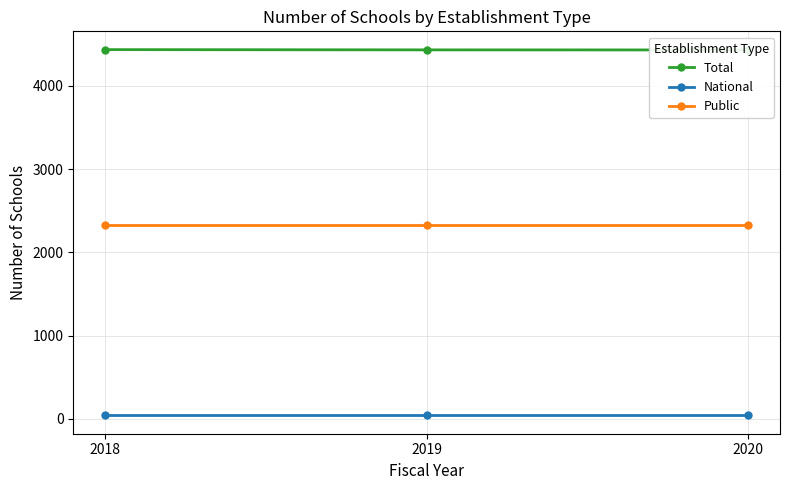

Reading right to left, transcribe all the data shown in this chart.

Total: 4433	4434	4437
National: 42	42	42
Public: 2328	2328	2328